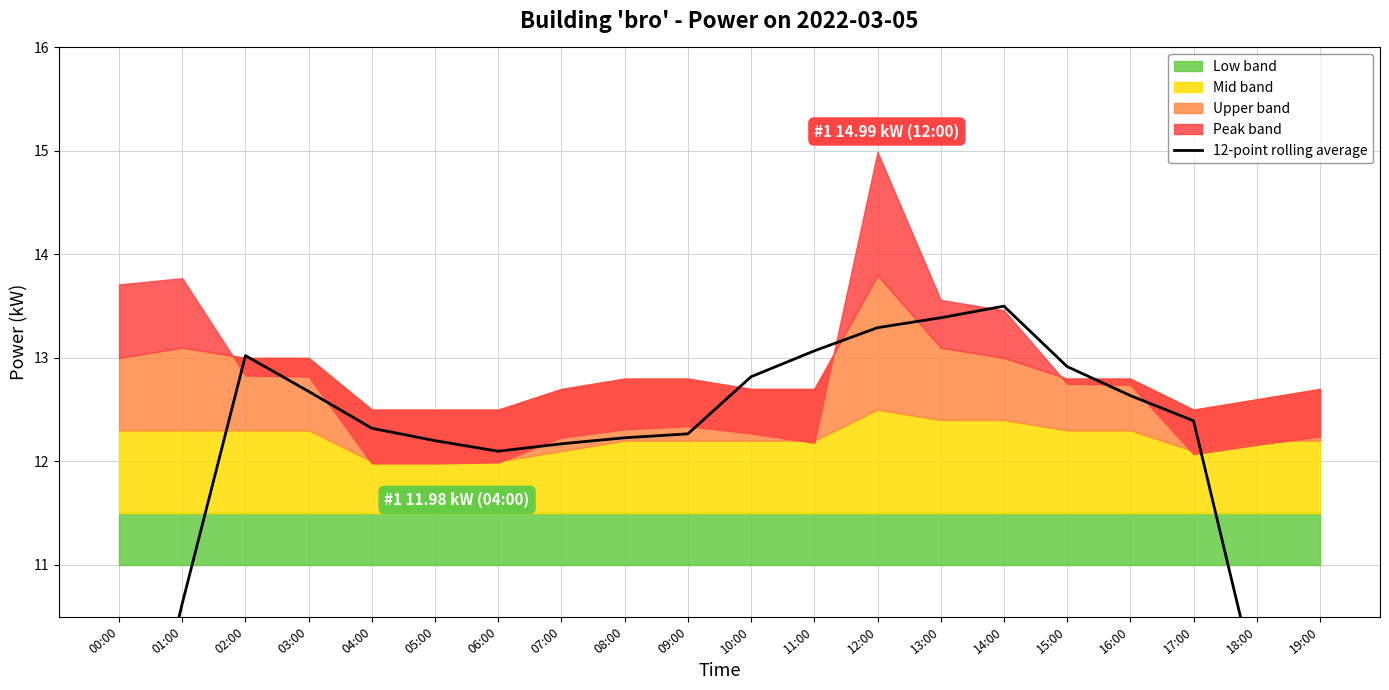

What is the average value?

11.9